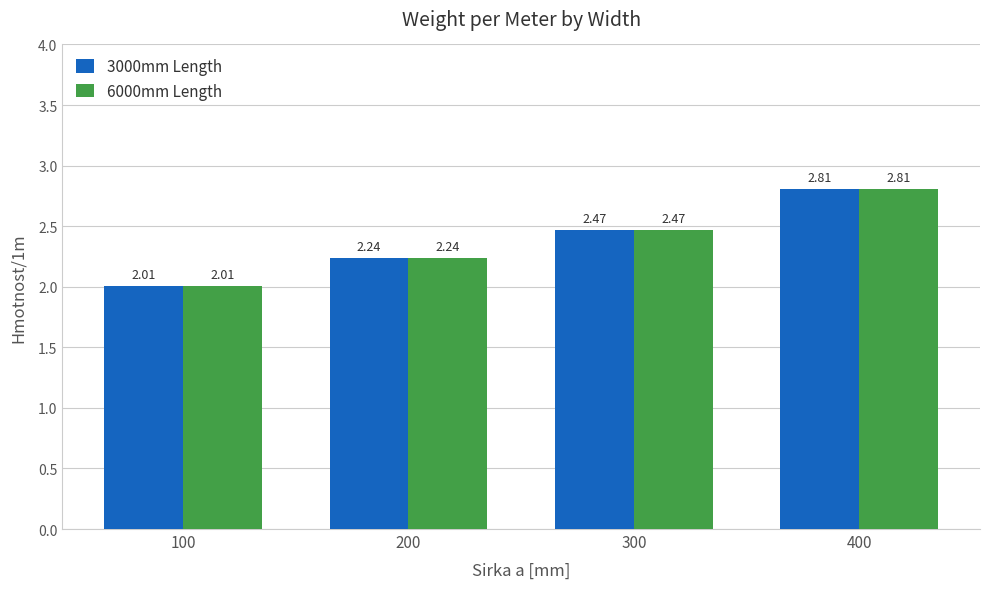

True or false: 3000mm Length has a value of 2.8 at 400.

True